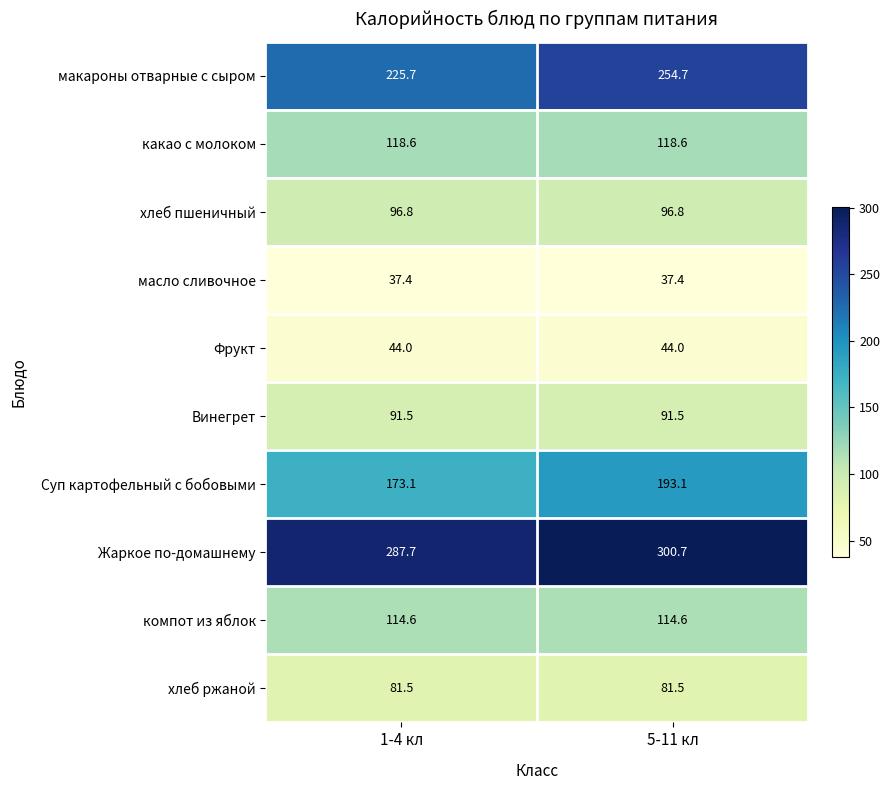

Rank the series at 1-4 кл from highest to lowest value.

Жаркое по-домашнему, макароны отварные с сыром, Суп картофельный с бобовыми, какао с молоком, компот из яблок, хлеб пшеничный, Винегрет, хлеб ржаной, Фрукт, масло сливочное